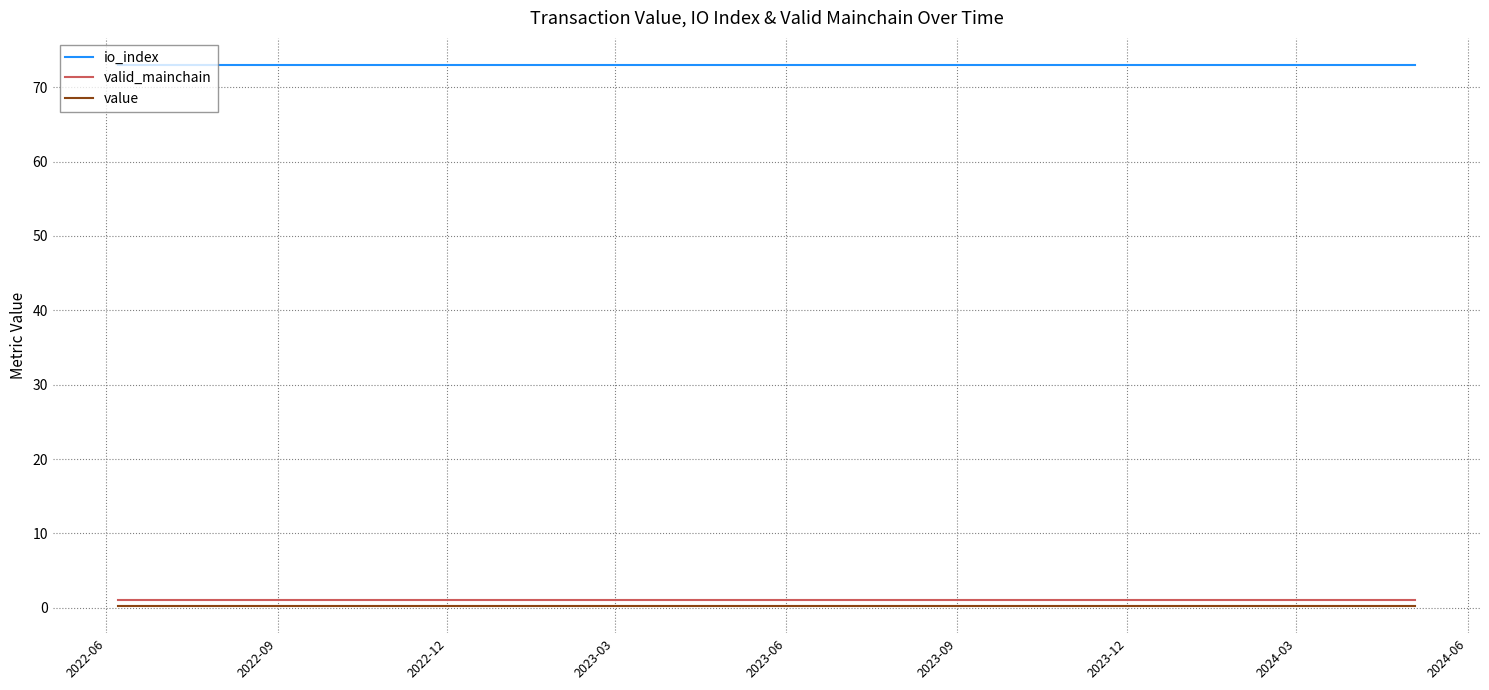

True or false: valid_mainchain and io_index intersect in this chart.

False